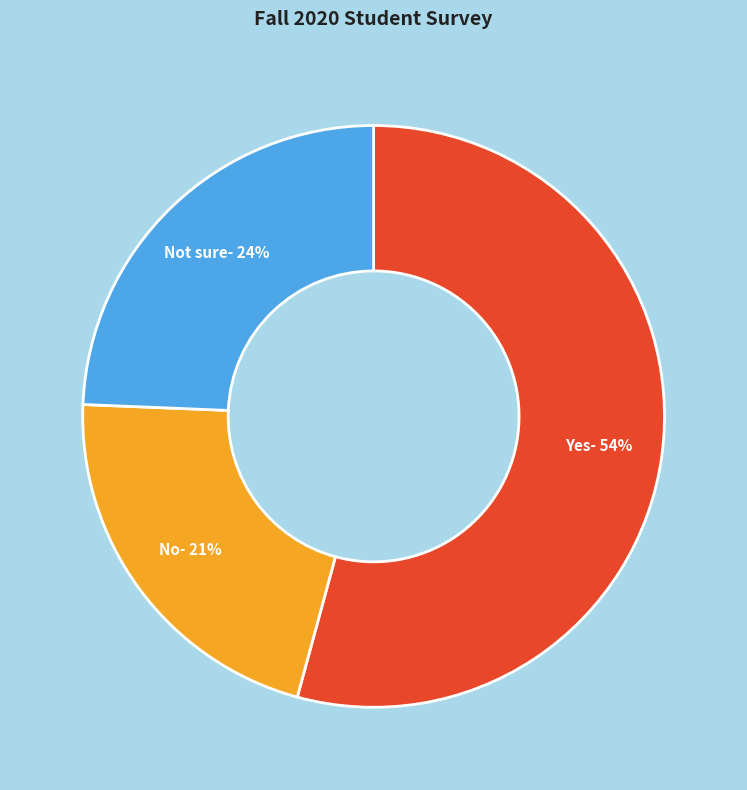

What is the smallest slice in the pie chart?

No- 21%